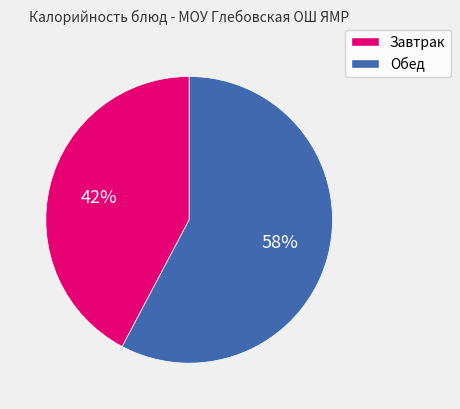

Does any single category account for the majority?

Yes